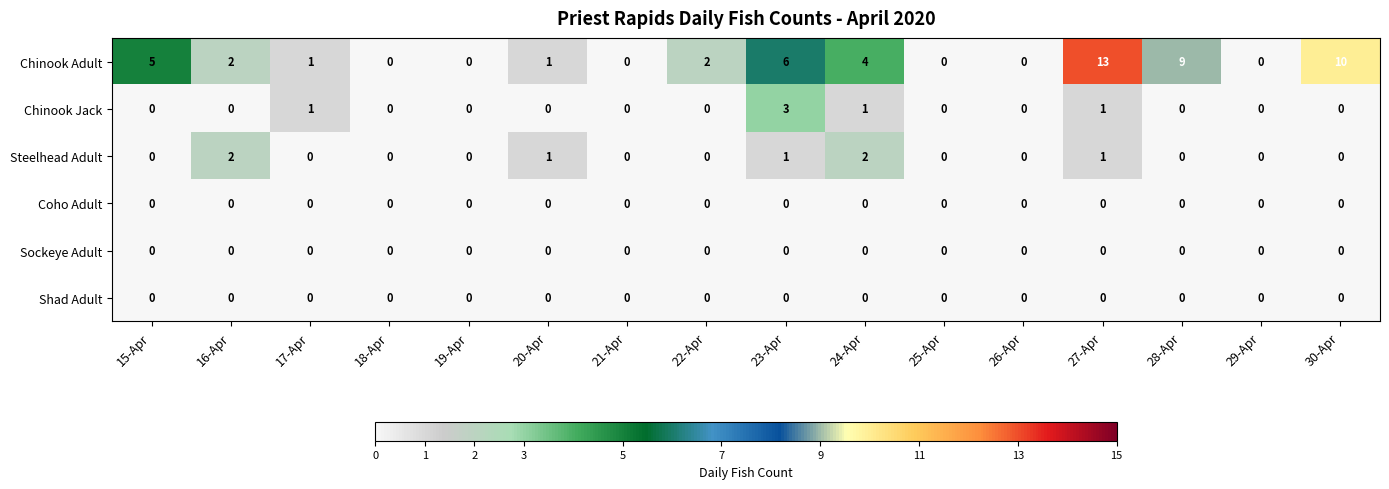

Which series has the largest total across all categories?

Chinook Adult